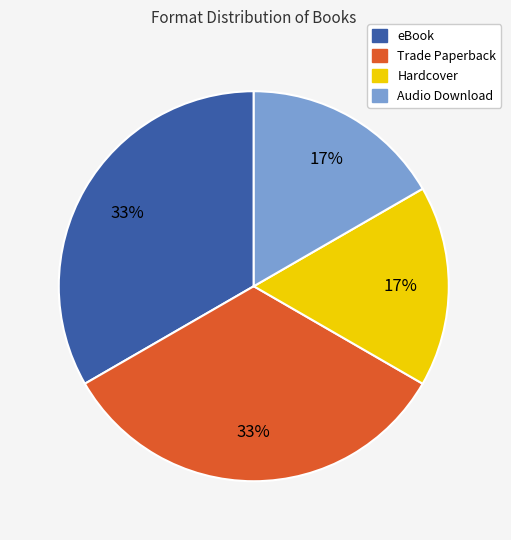

Which has a higher value, Audio Download or eBook?

eBook